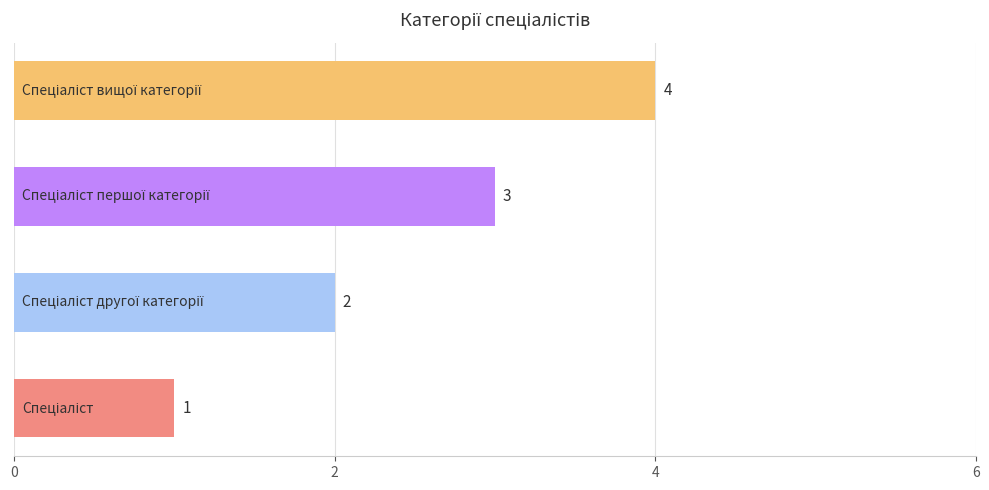

What is the greatest value displayed?

4